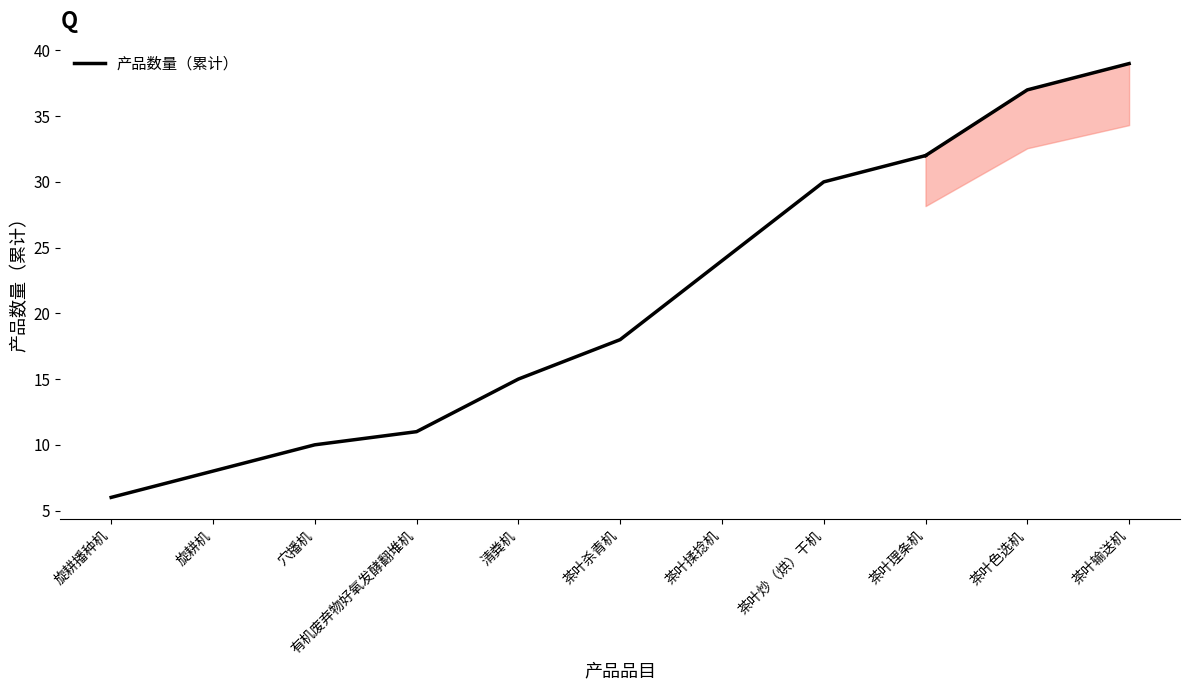

What is the value of the 8th point from the left?

30